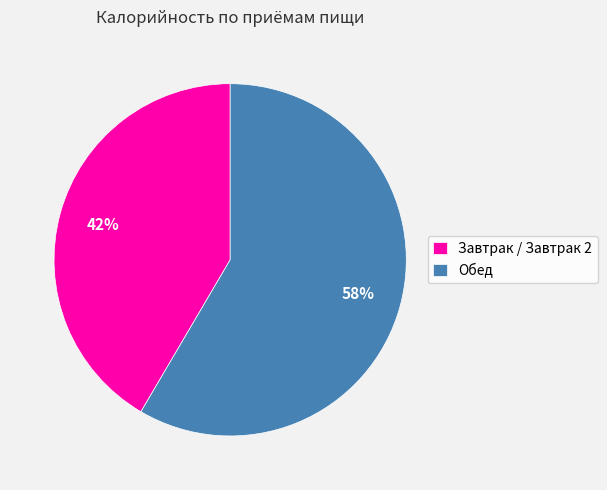

Count the number of slices in the pie.

2